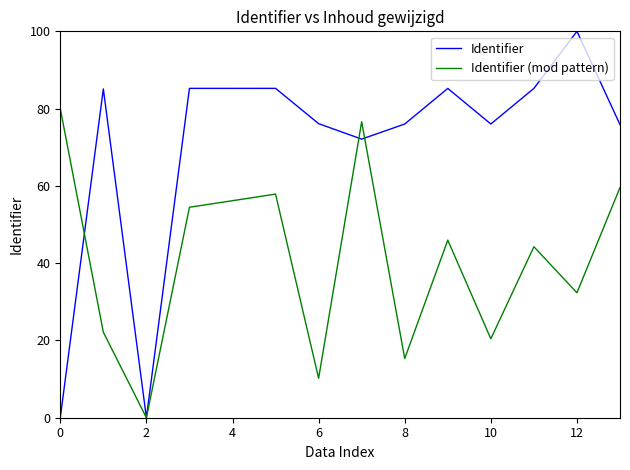

Which series has the largest total across all categories?

Identifier